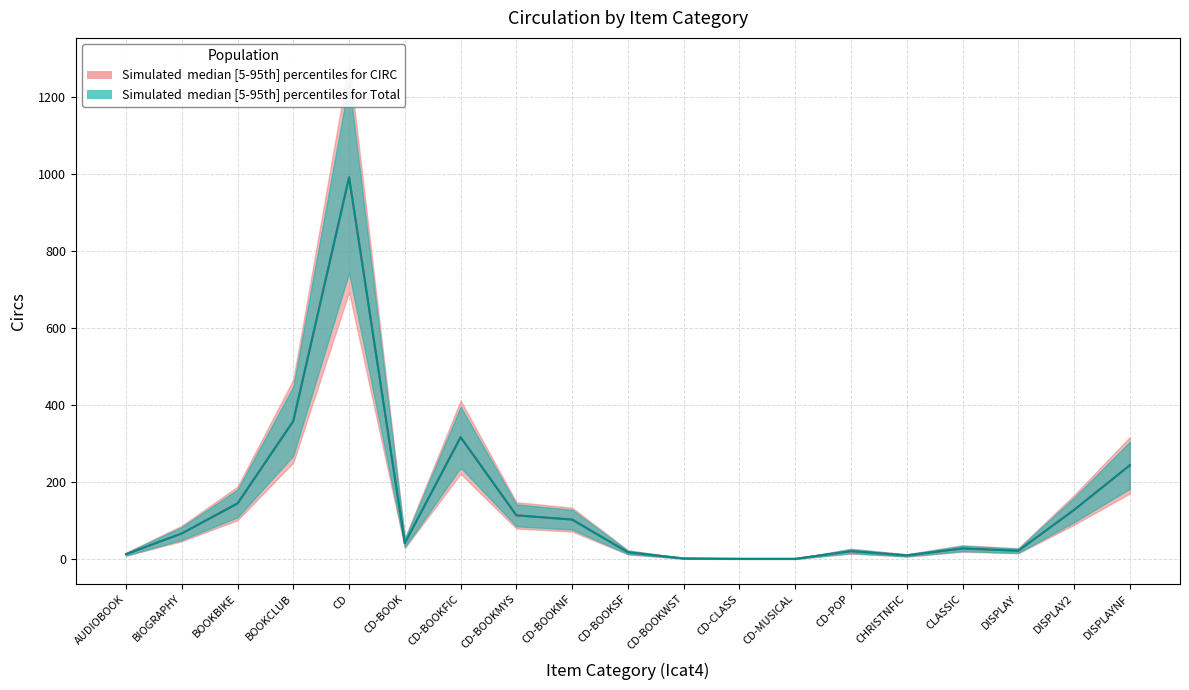

At which category is the sum across all series the highest?

CD